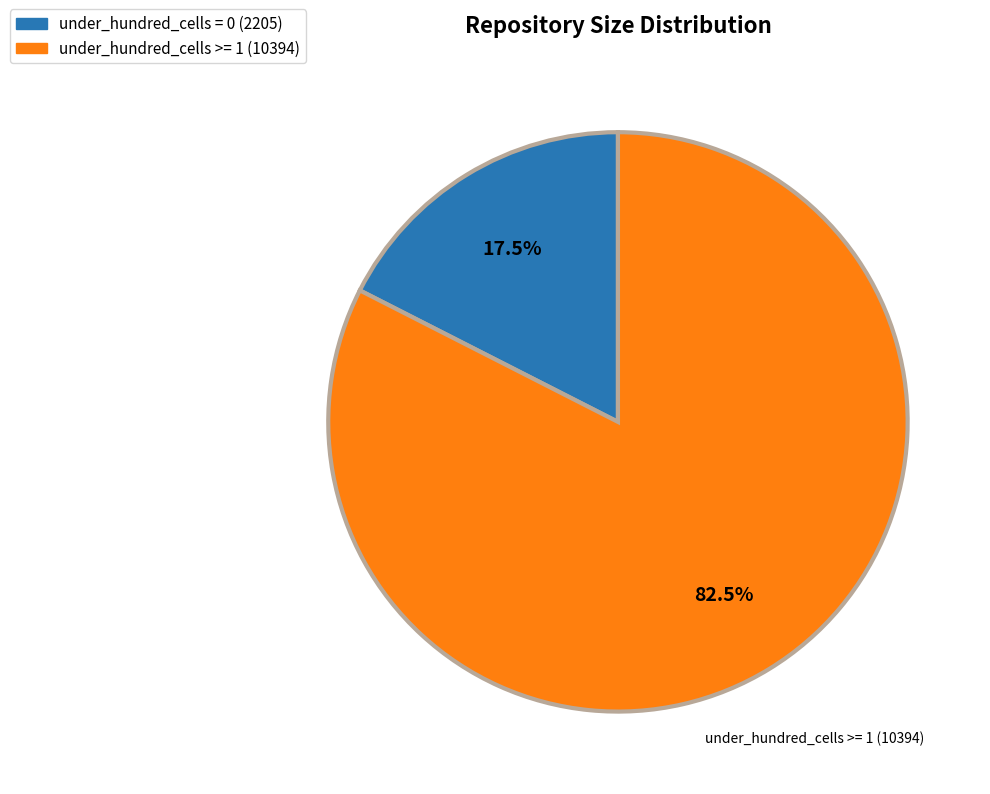

Is there any slice that represents more than half of the pie?

Yes